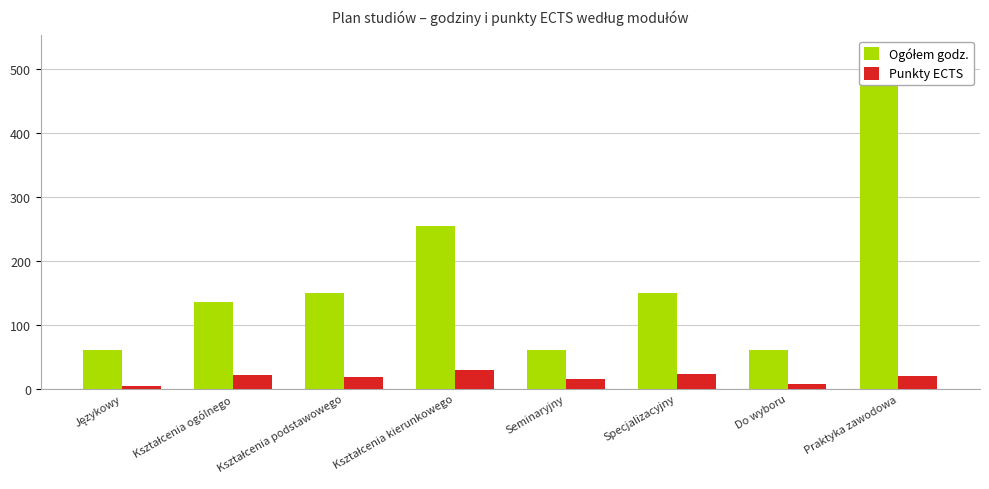

What is the lowest value of the Ogółem godz. series?

60